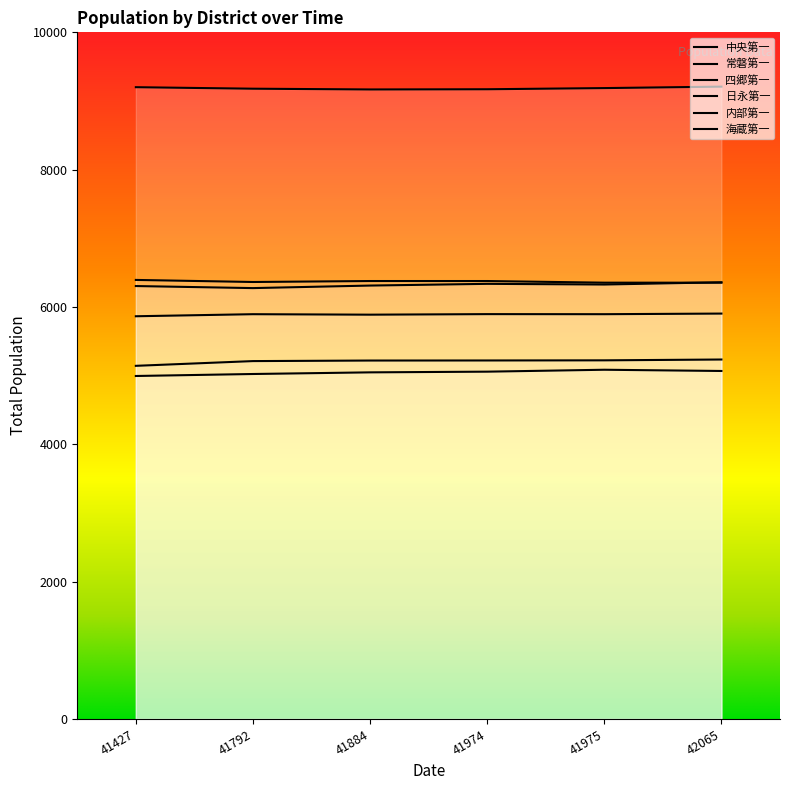

What is the value of the 中央第一 point at the 6th from the left?

5068